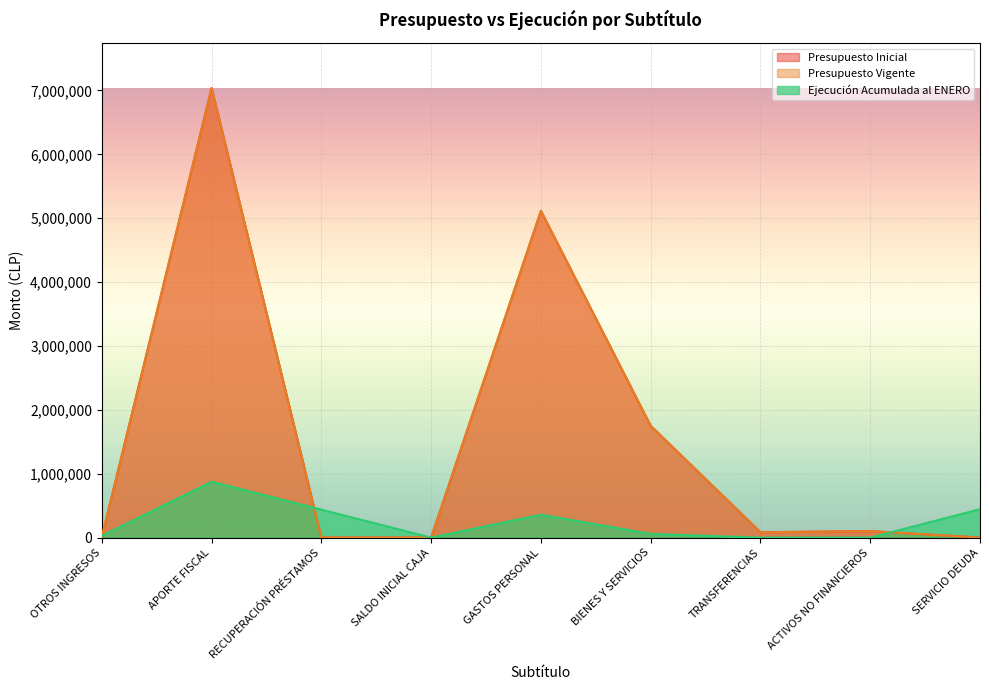

In Presupuesto Inicial, how many points are higher than both neighbors (excluding endpoints)?

3